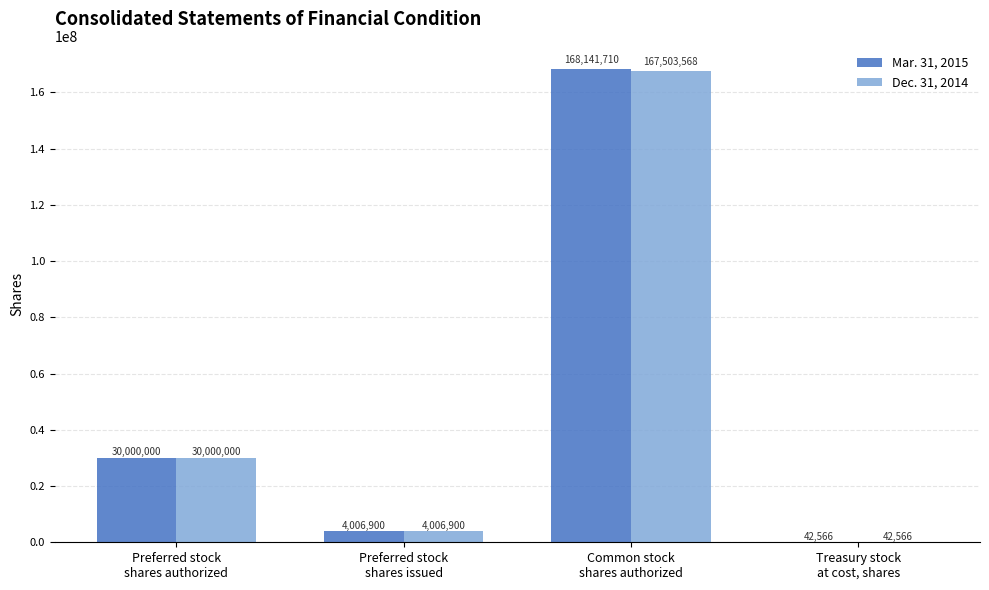

Is it true that Dec. 31, 2014 equals 16815852 at Preferred stock
shares authorized?

False